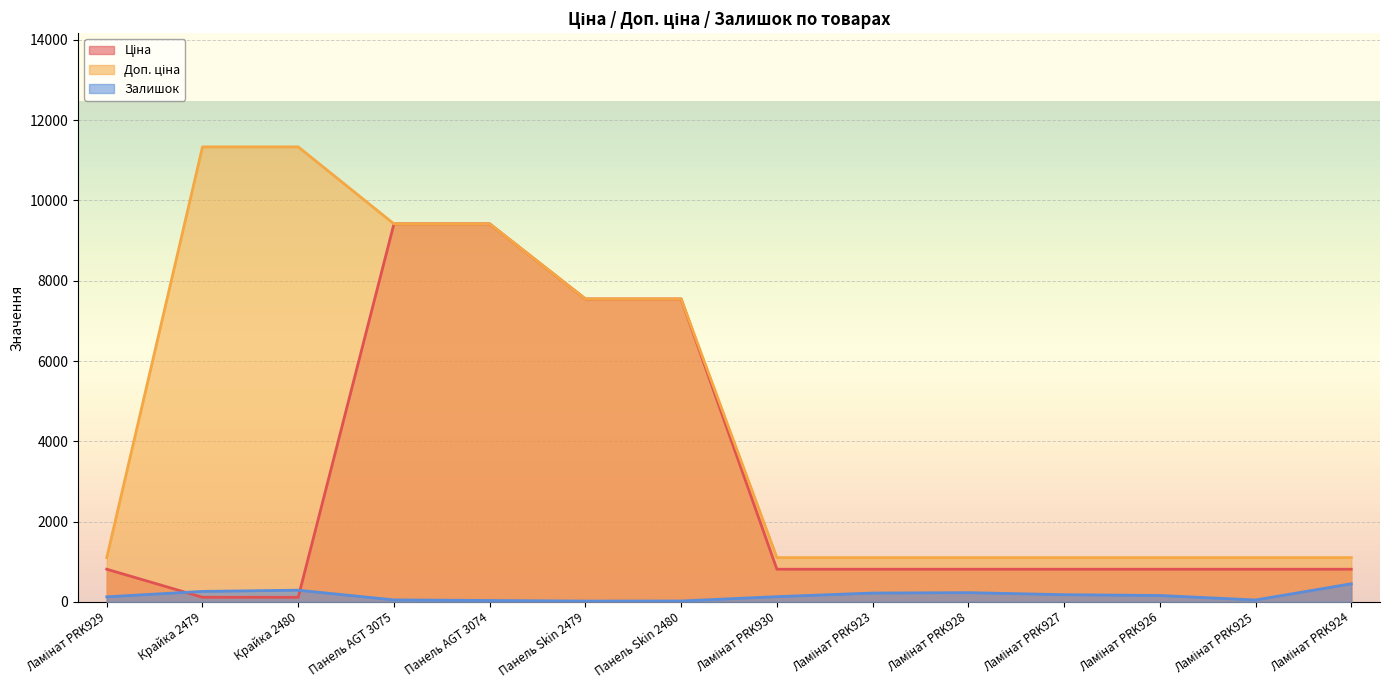

Which category has the highest value across all series?

Крайка 2479